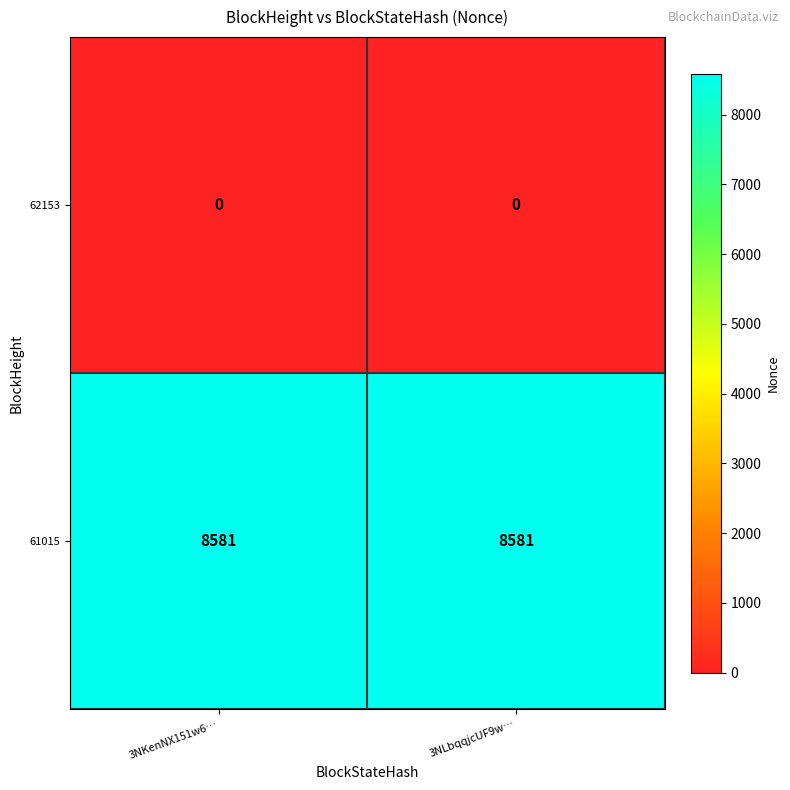

List the series in order of their overall mean, lowest first.

62153, 61015